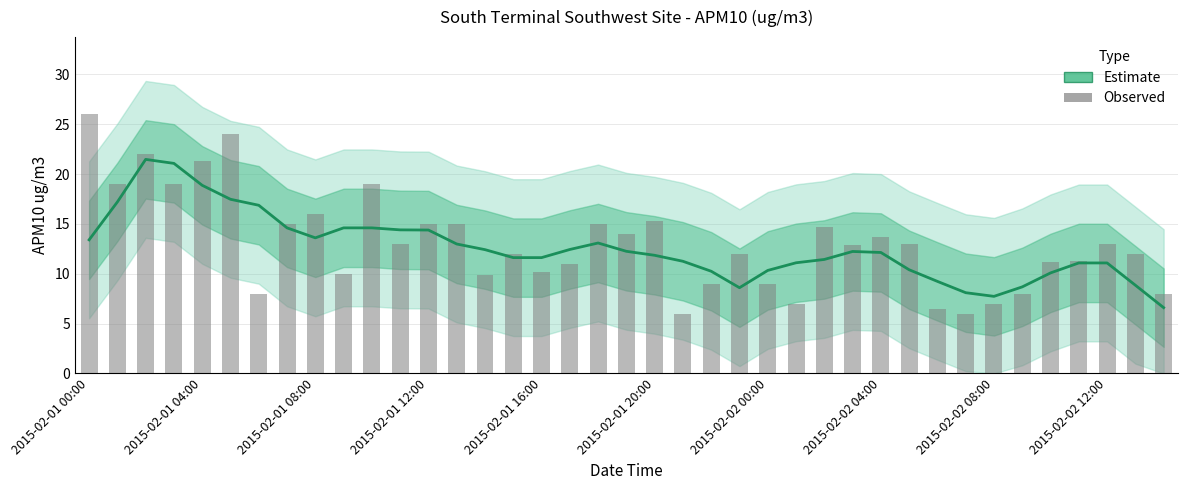

What is the smallest value displayed?

6.0